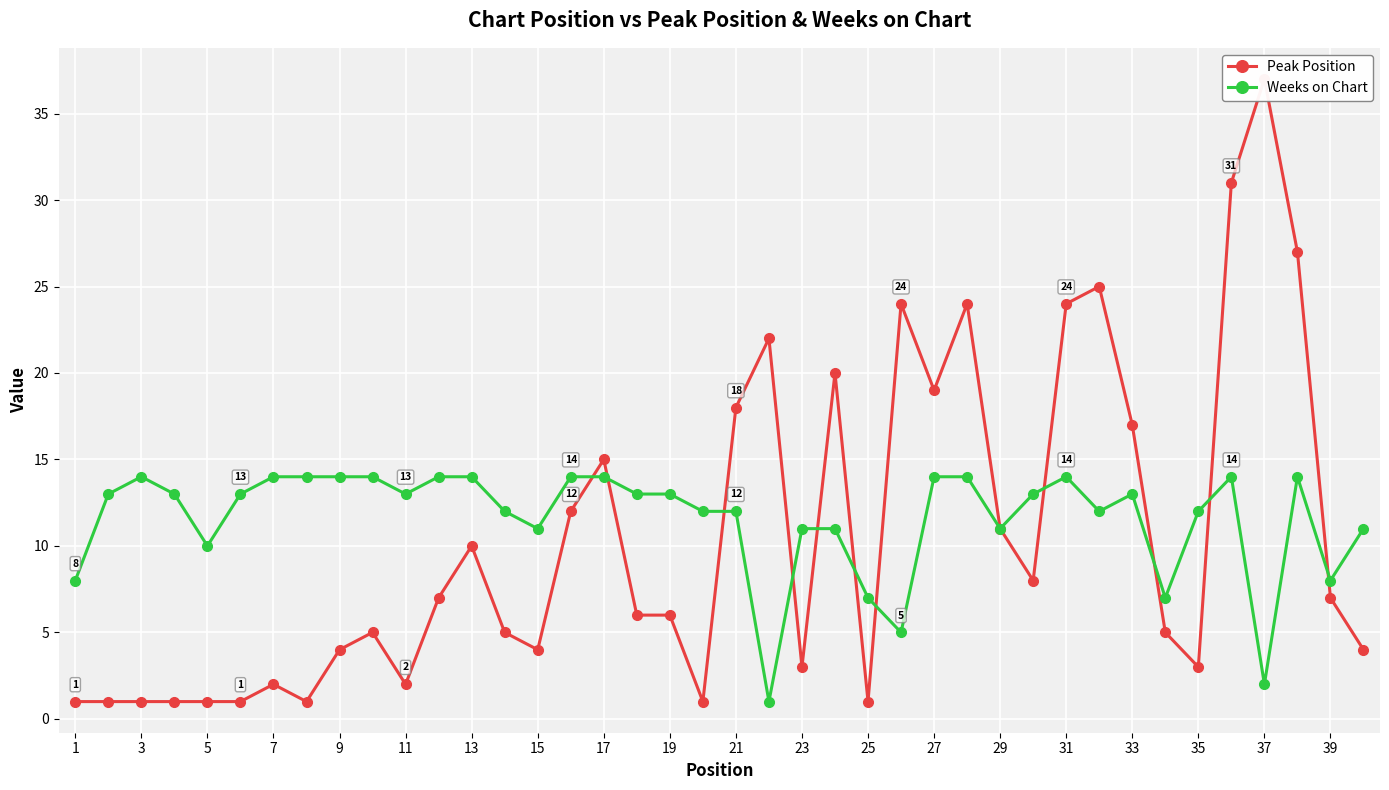

At which category does Weeks on Chart reach its first local valley?

5